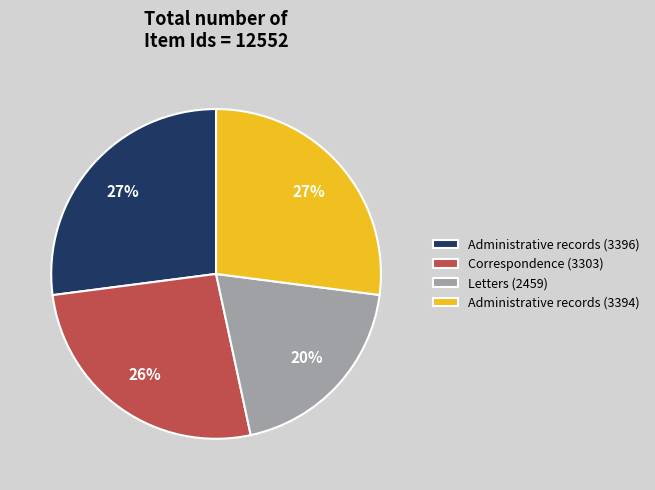

Which has a higher value, Administrative records (3396) or Letters (2459)?

Administrative records (3396)